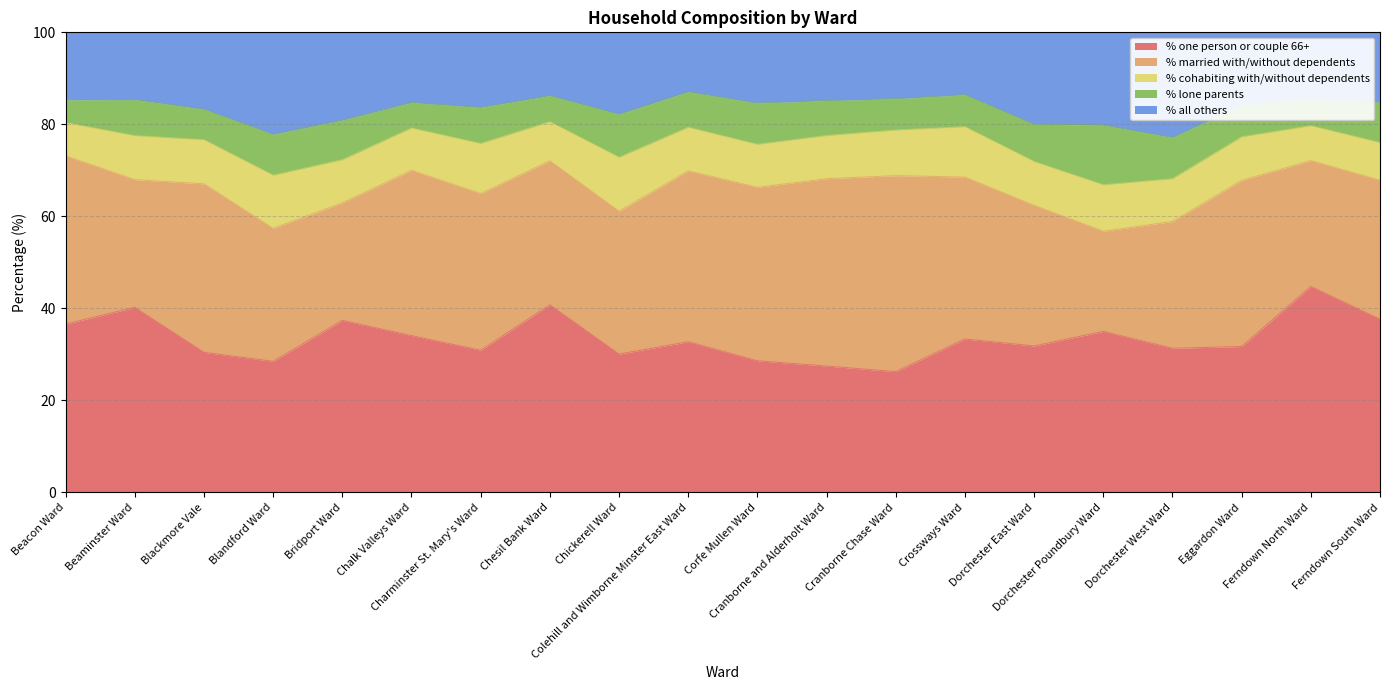

True or false: % all others and % married with/without dependents cross at least once.

False